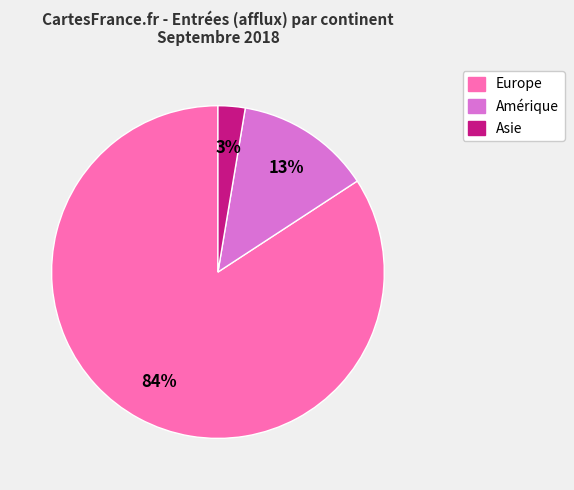

To the nearest percent, what is the average slice percentage?

33%